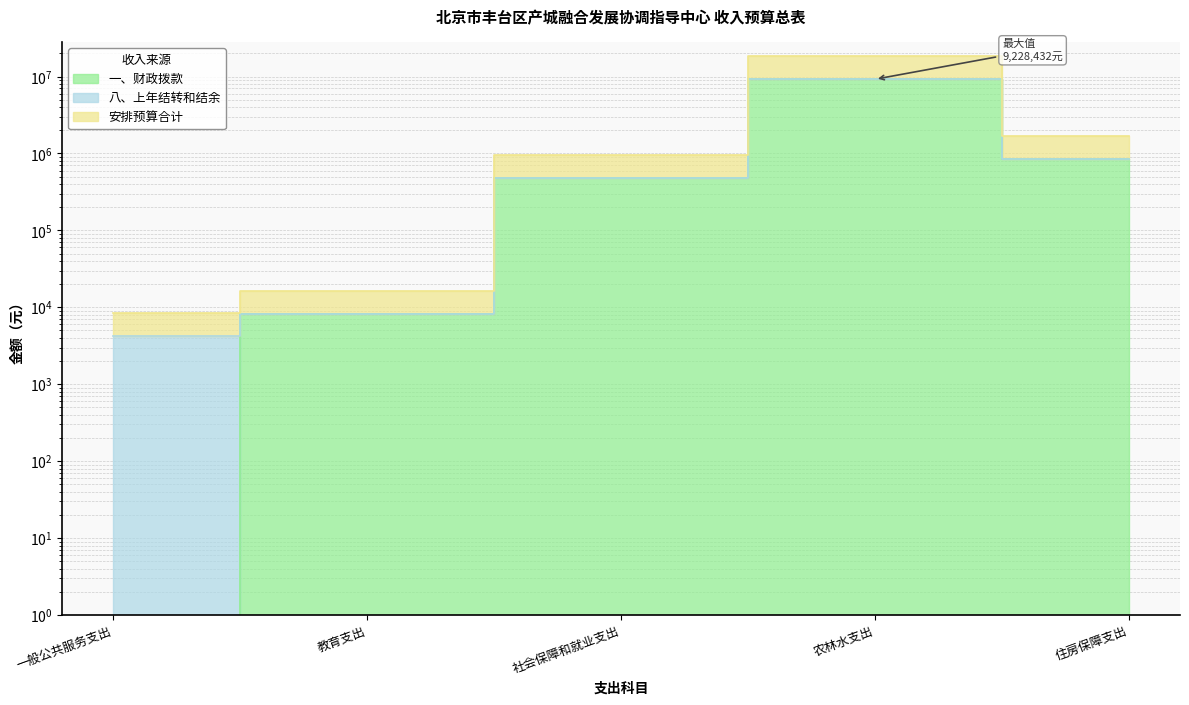

At which label does 安排预算合计 first exceed 473136?

农林水支出